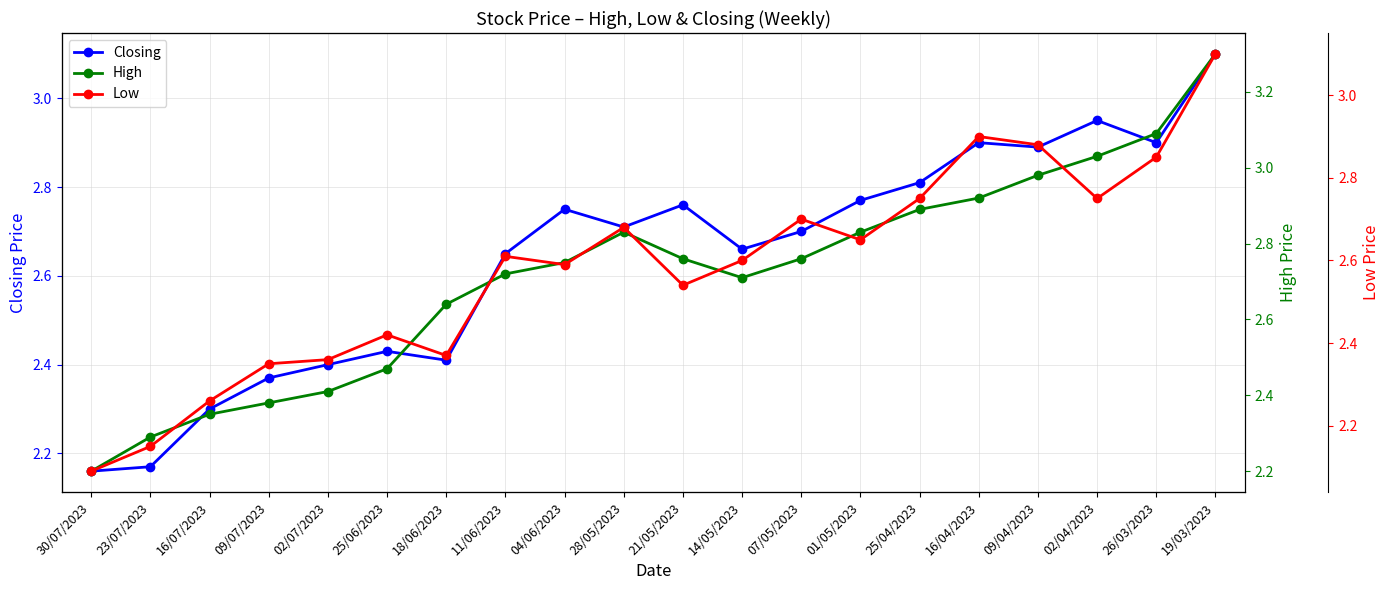

Is it true that Closing equals 1.9 at 01/05/2023?

False